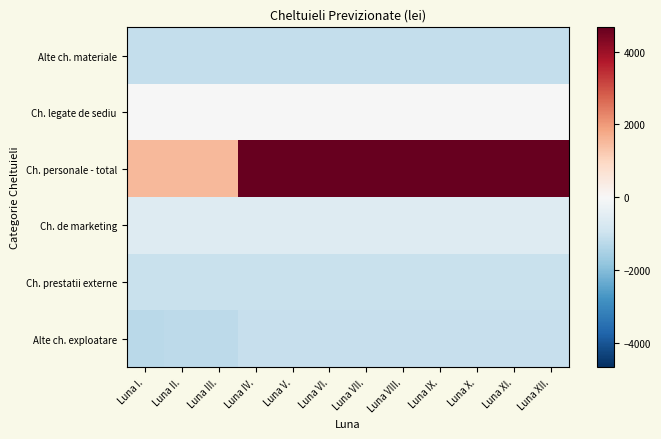

What is the total value across all series at Luna II.?

-2467.2